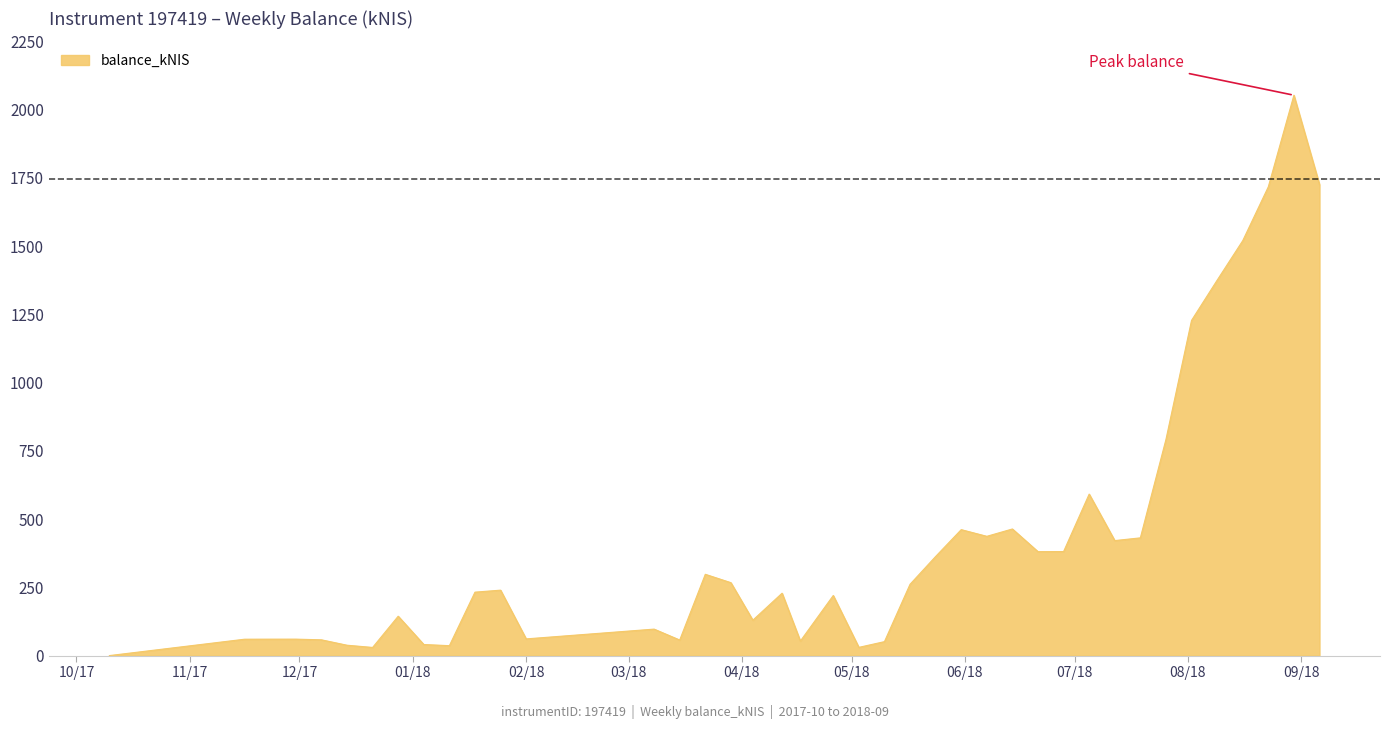

What is the difference between the maximum and minimum values?

2052.7